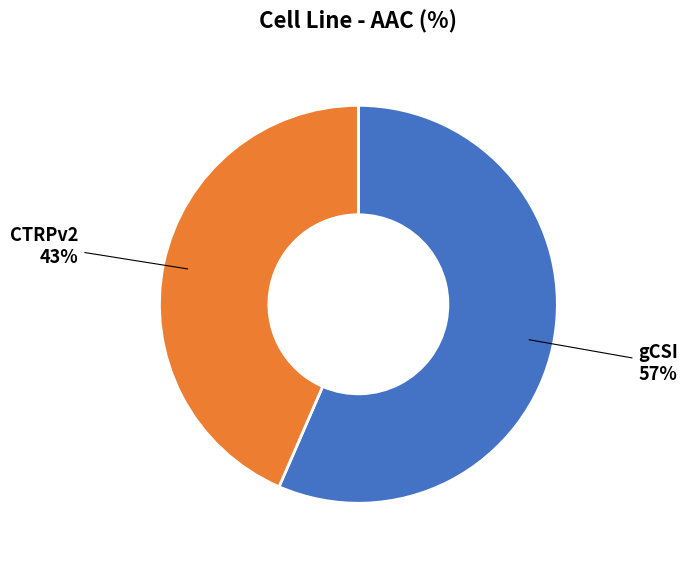

To the nearest percent, what is the average slice percentage?

50%